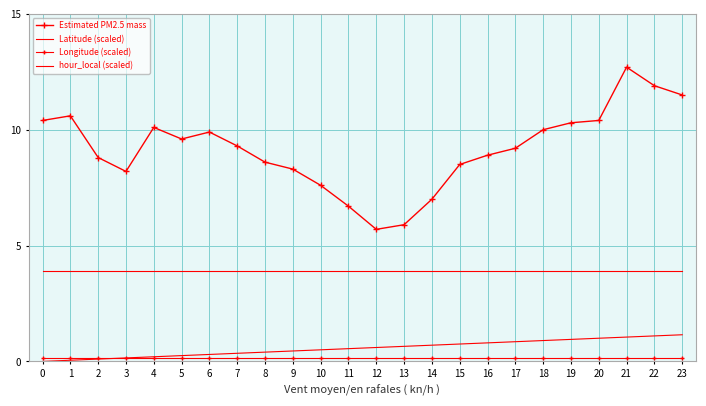

What is the average value of the Longitude (scaled) series?

0.2